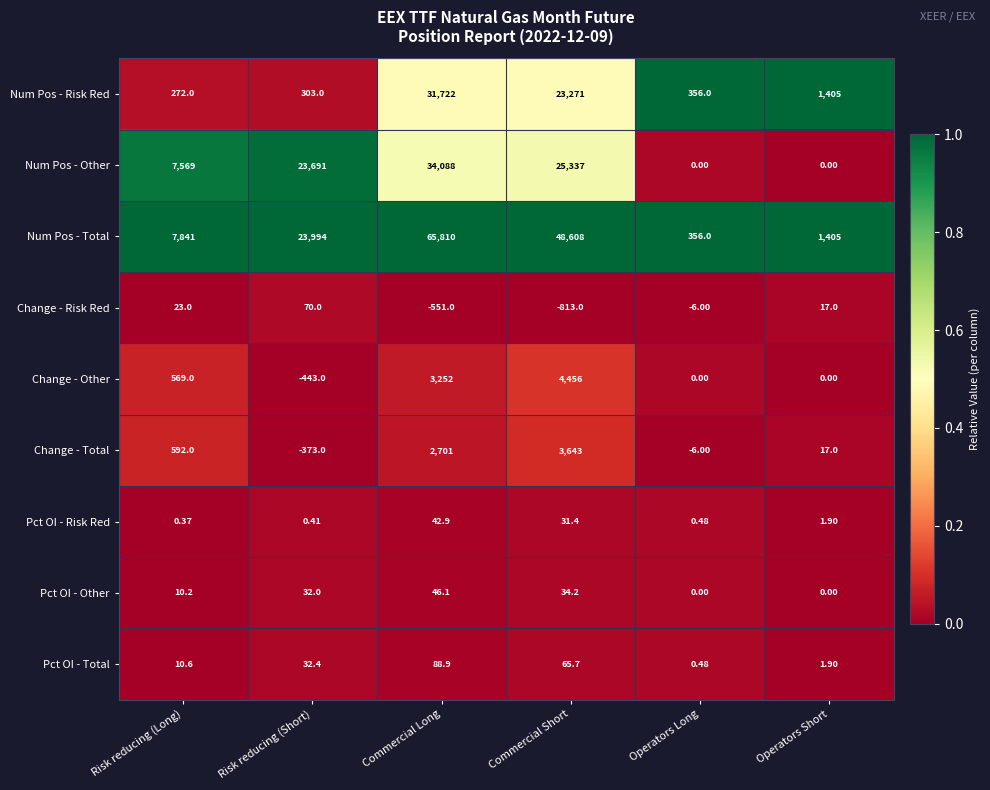

At Commercial Short, list the series in order from smallest to largest.

Change - Risk Red, Pct OI - Risk Red, Pct OI - Other, Pct OI - Total, Change - Total, Change - Other, Num Pos - Risk Red, Num Pos - Other, Num Pos - Total